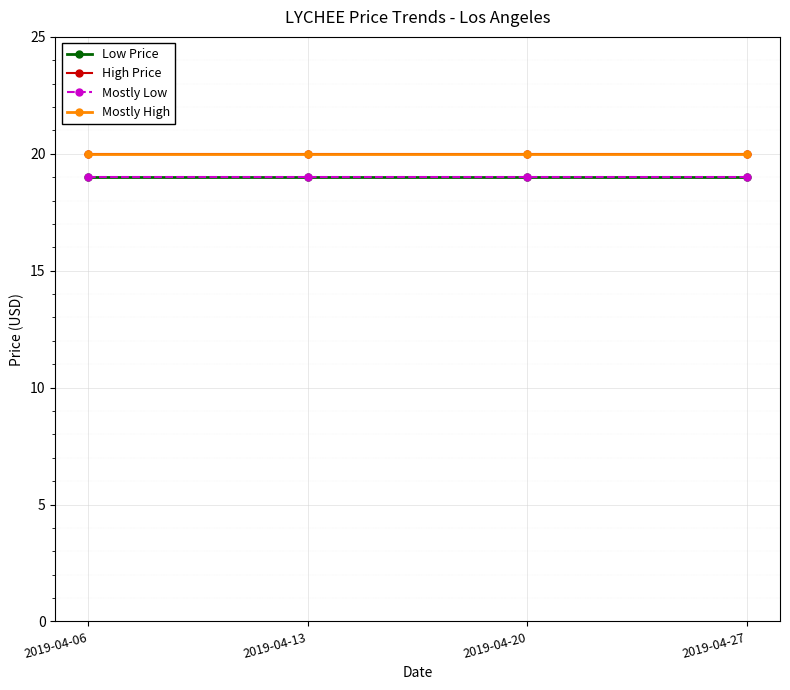

Is this an area chart (filled region under the line)?

No